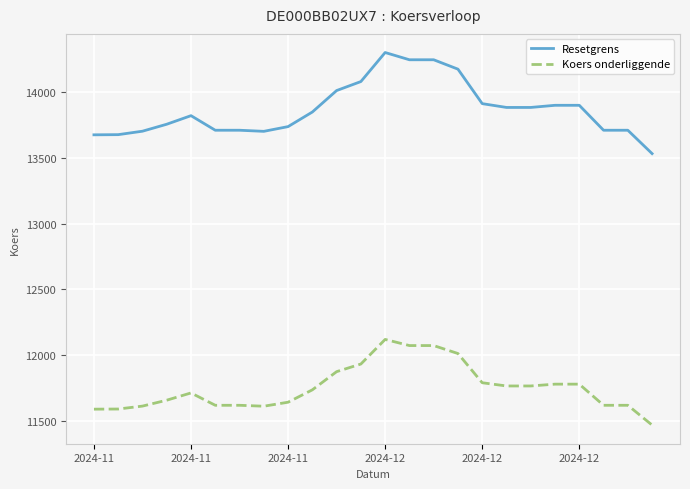

List the series in order of their overall mean, highest first.

Resetgrens, Koers onderliggende